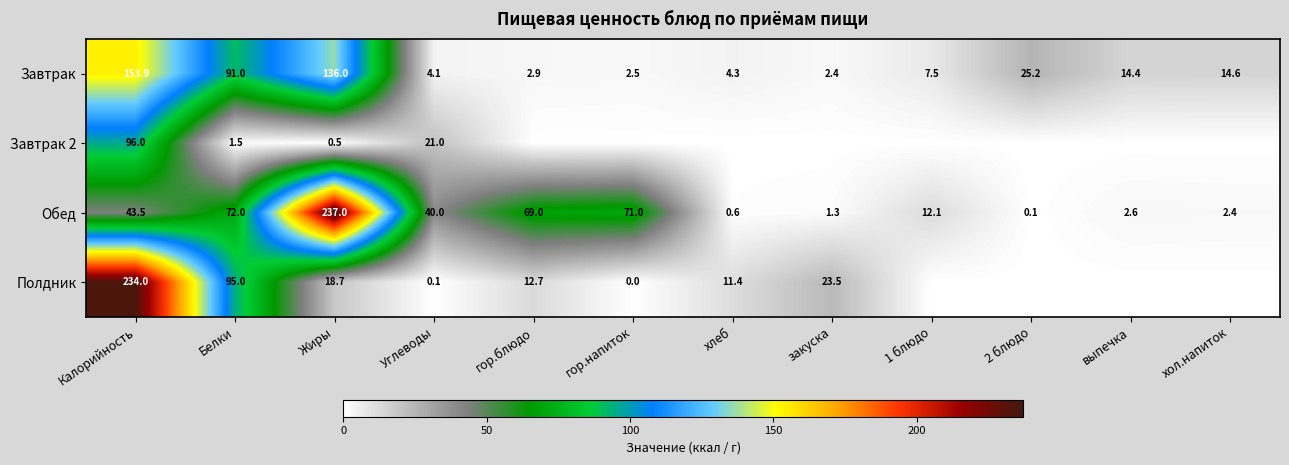

How many values in the Завтрак series exceed 14?

6